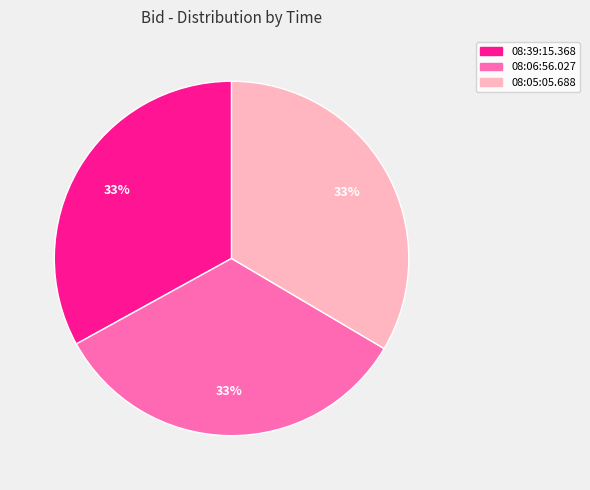

Does 08:39:15.368 account for over 50% of the chart?

No